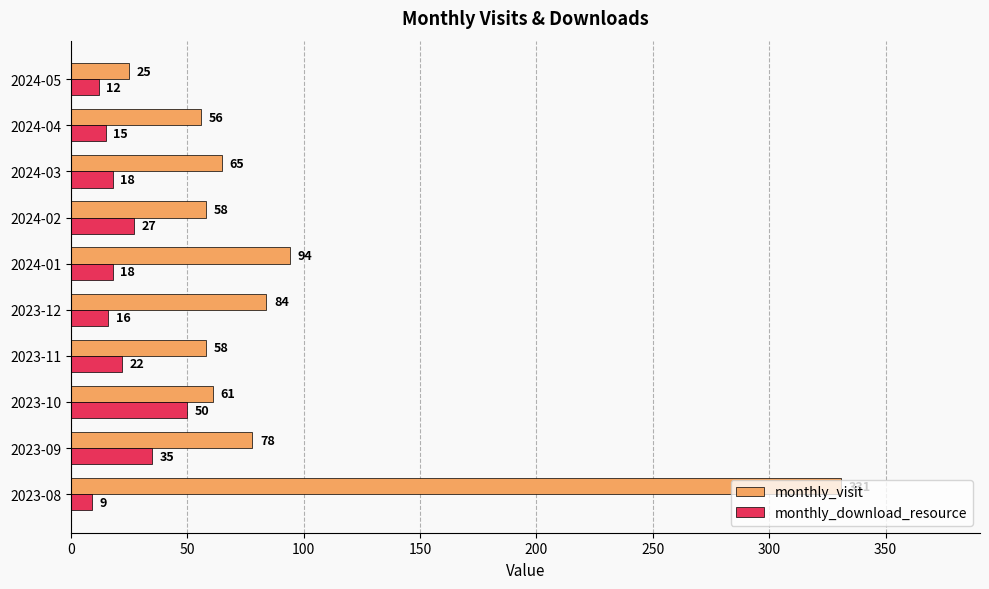

Rank the series at 2024-05 from highest to lowest value.

monthly_visit, monthly_download_resource